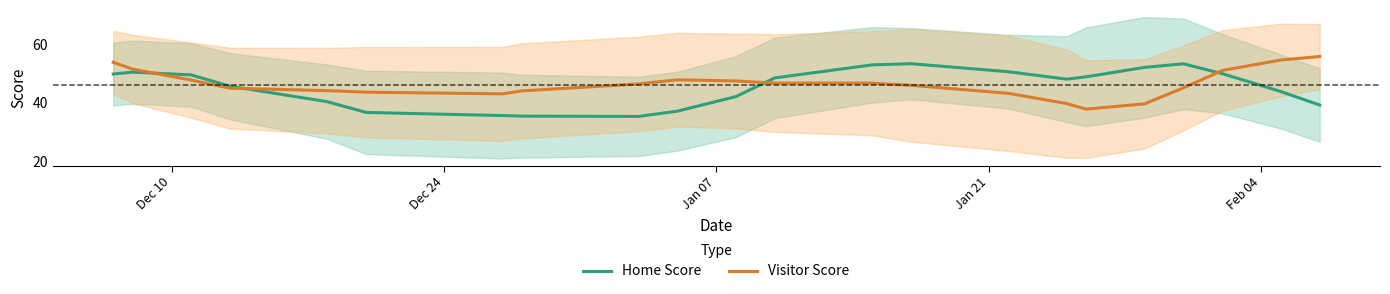

What is the lowest value of the Home Score series?

35.3